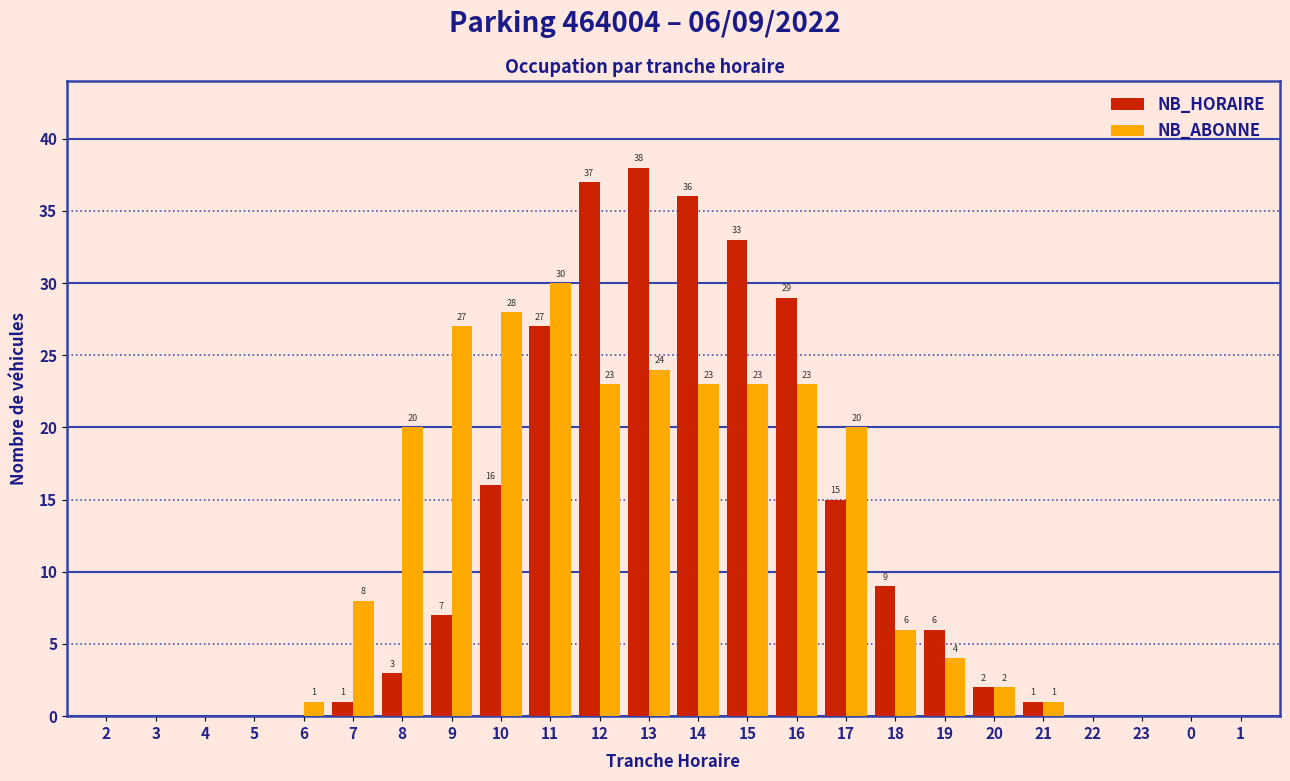

Reading left to right, extract all data points from this chart.

NB_HORAIRE: 2=0	3=0	4=0	5=0	6=0	7=1	8=3	9=7	10=16	11=27	12=37	13=38	14=36	15=33	16=29	17=15	18=9	19=6	20=2	21=1	22=0	23=0	0=0	1=0
NB_ABONNE: 2=0	3=0	4=0	5=0	6=1	7=8	8=20	9=27	10=28	11=30	12=23	13=24	14=23	15=23	16=23	17=20	18=6	19=4	20=2	21=1	22=0	23=0	0=0	1=0